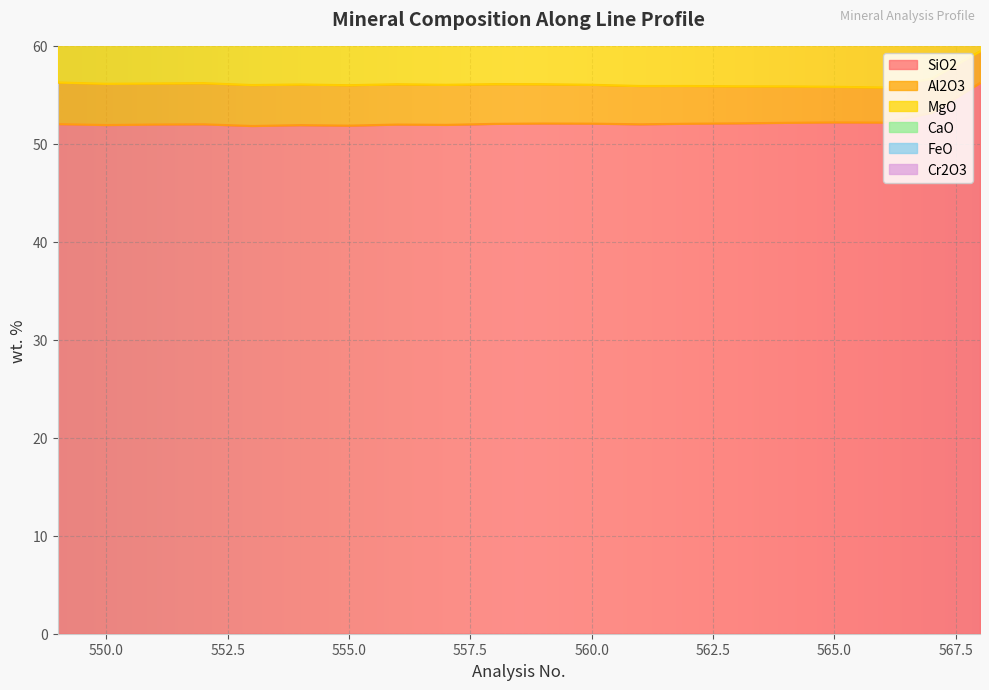

Where is the first local maximum for Cr2O3?

553